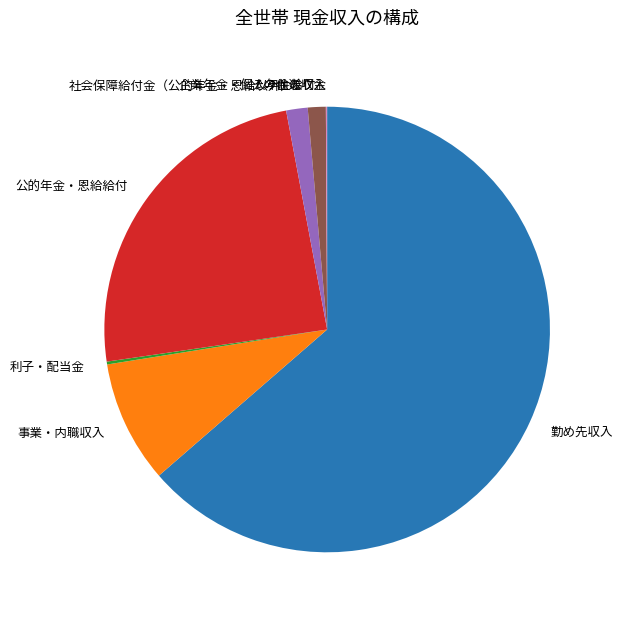

The 勤め先収入 slice represents 64% of the pie. True or false?

True